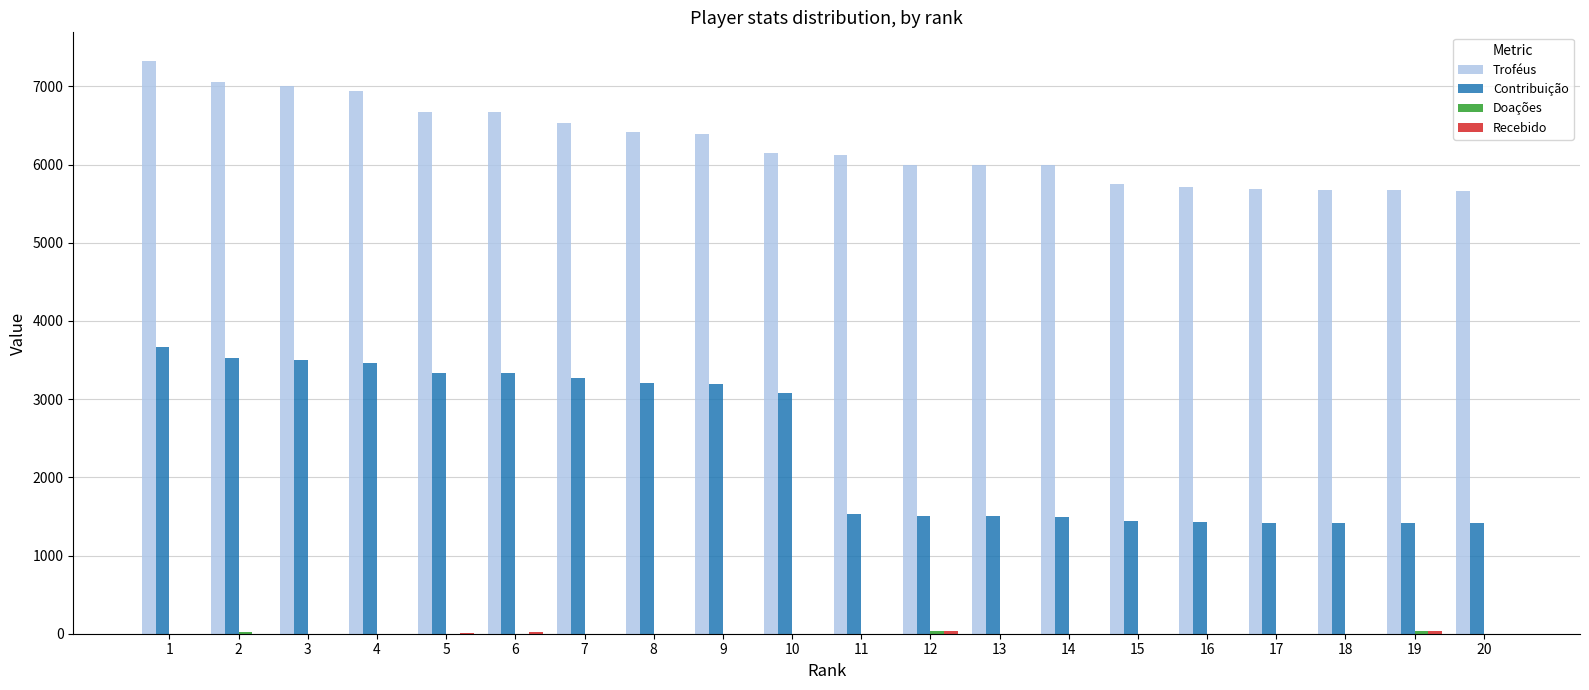

How many groups of bars are there?

20